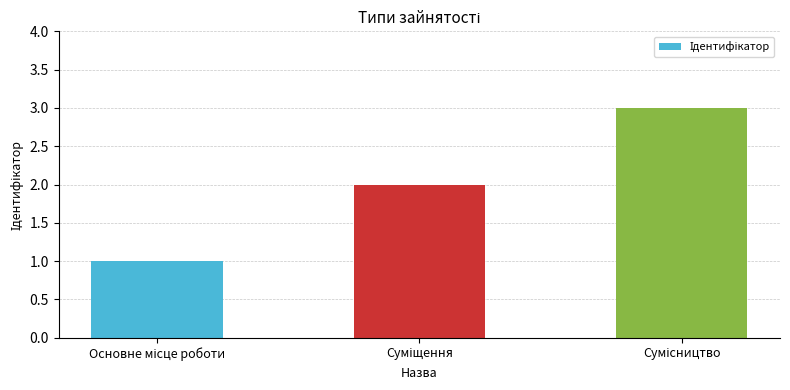

What is the maximum value shown in the chart?

3